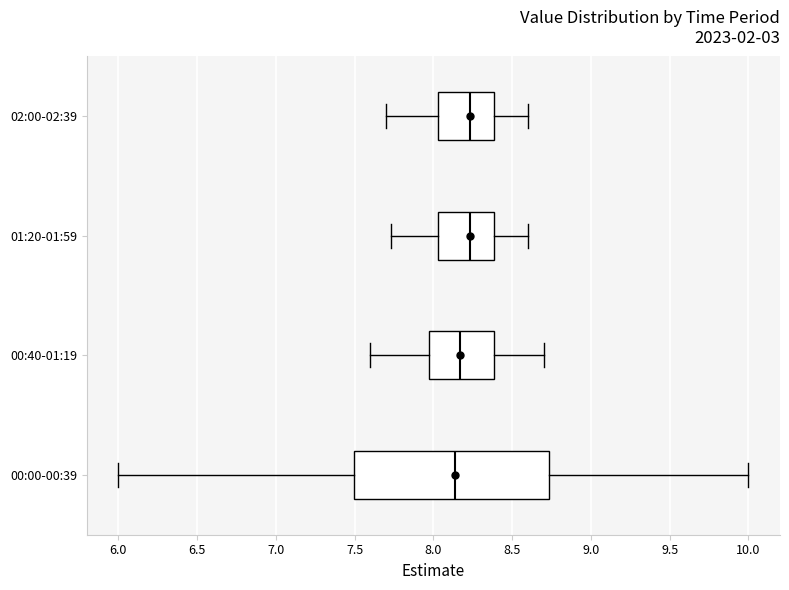

Comparing the boxes themselves (not the whiskers), which one is the widest?

00:00-00:39